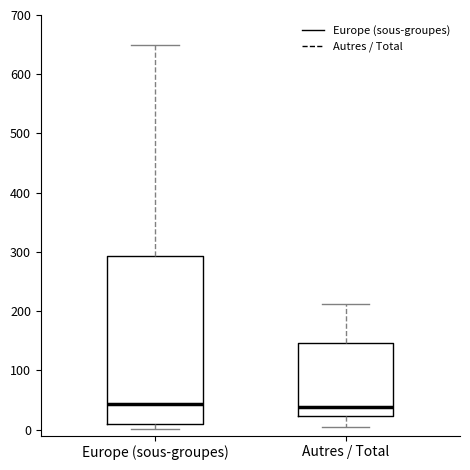

Reading left to right, read every box against the y-axis: the position of its median line, the range the box covers, and the ends of its whiskers. The values are not printed on the chart, so give them approximately, as read against the axis.

Europe (sous-groupes): median 40, box 10 to 290, whiskers 0 to 650
Autres / Total: median 40, box 20 to 150, whiskers 0 to 210